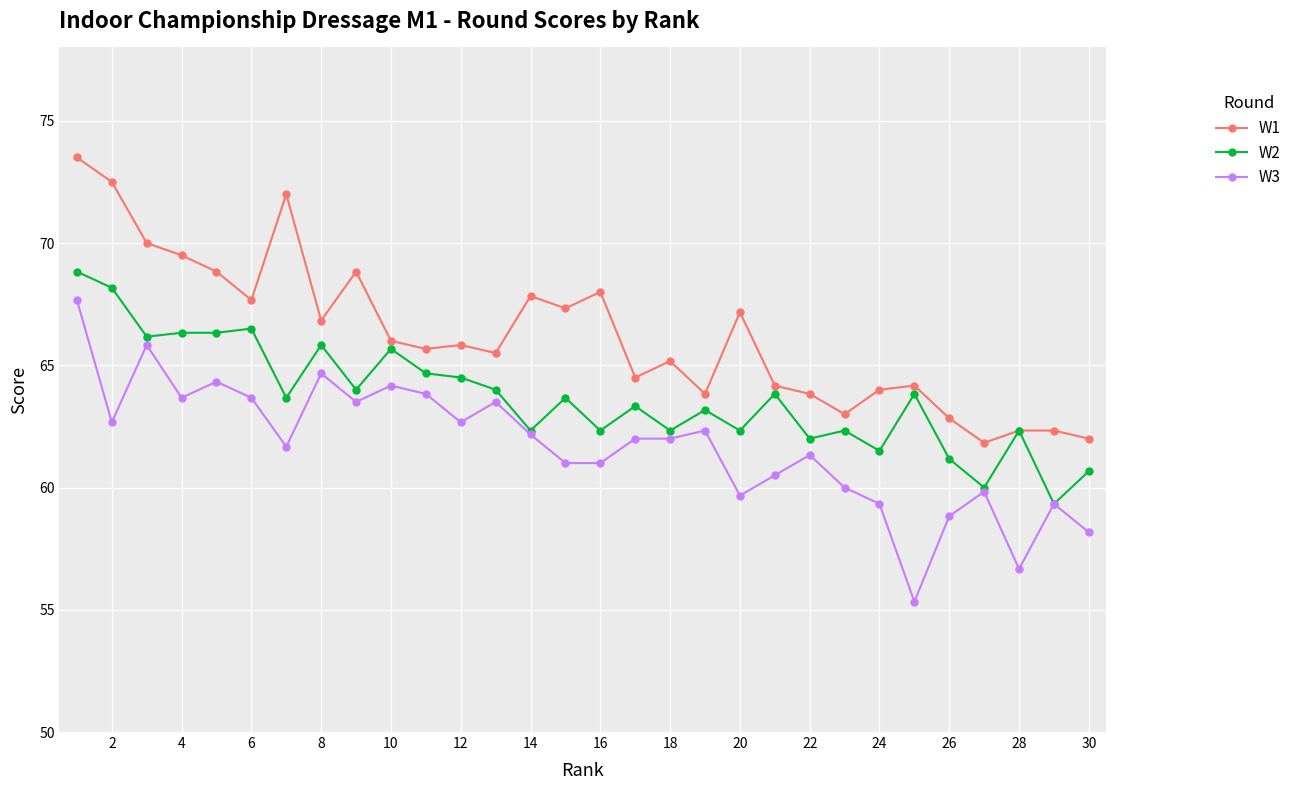

What is the average value of the W2 series?

63.7